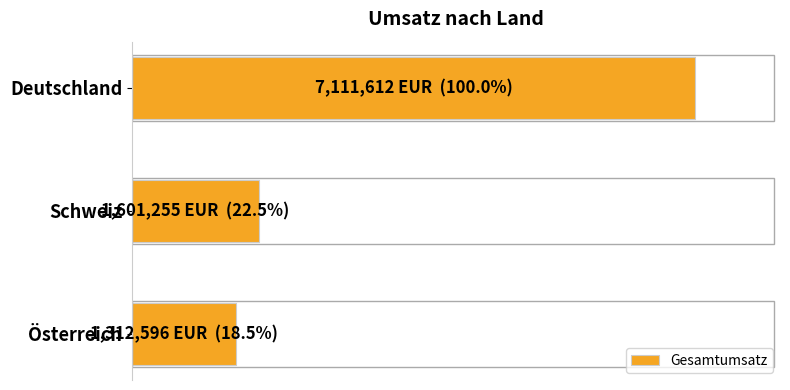

At which label is the value closest to 4212104?

Schweiz